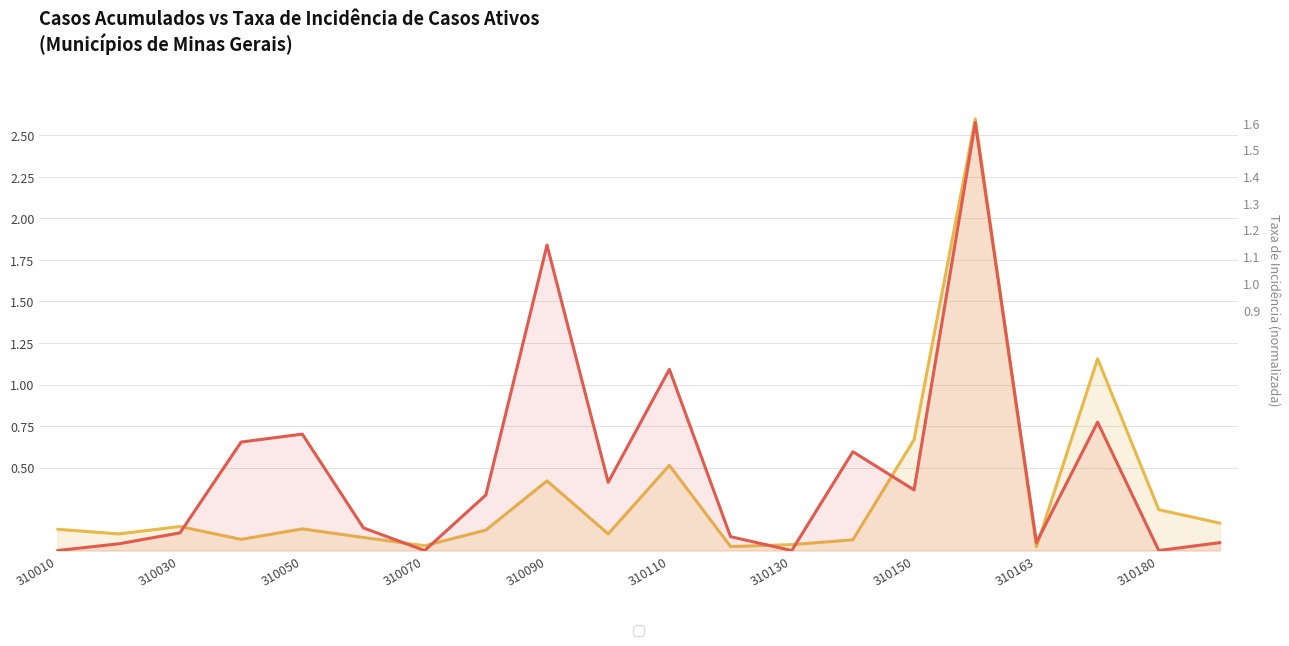

List the series in order of their overall mean, lowest first.

Taxa de Incidência Casos Ativos (normalizado), Casos Acumulados (normalizado)